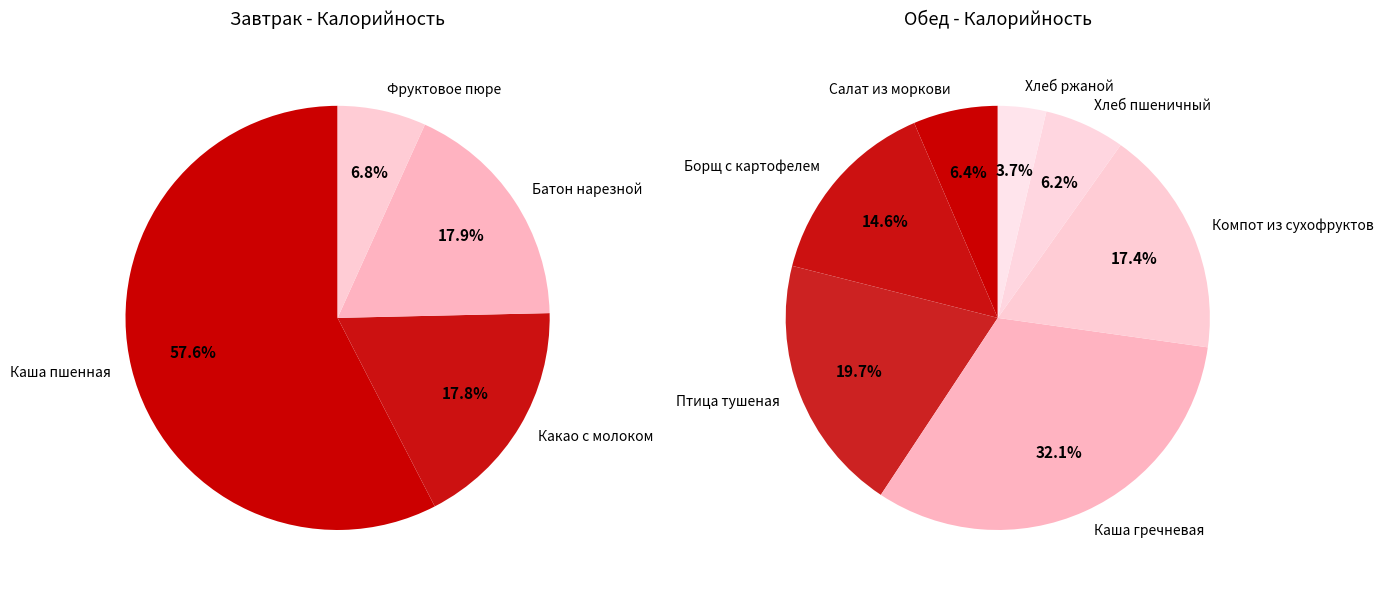

Which slice is the largest?

Каша пшенная